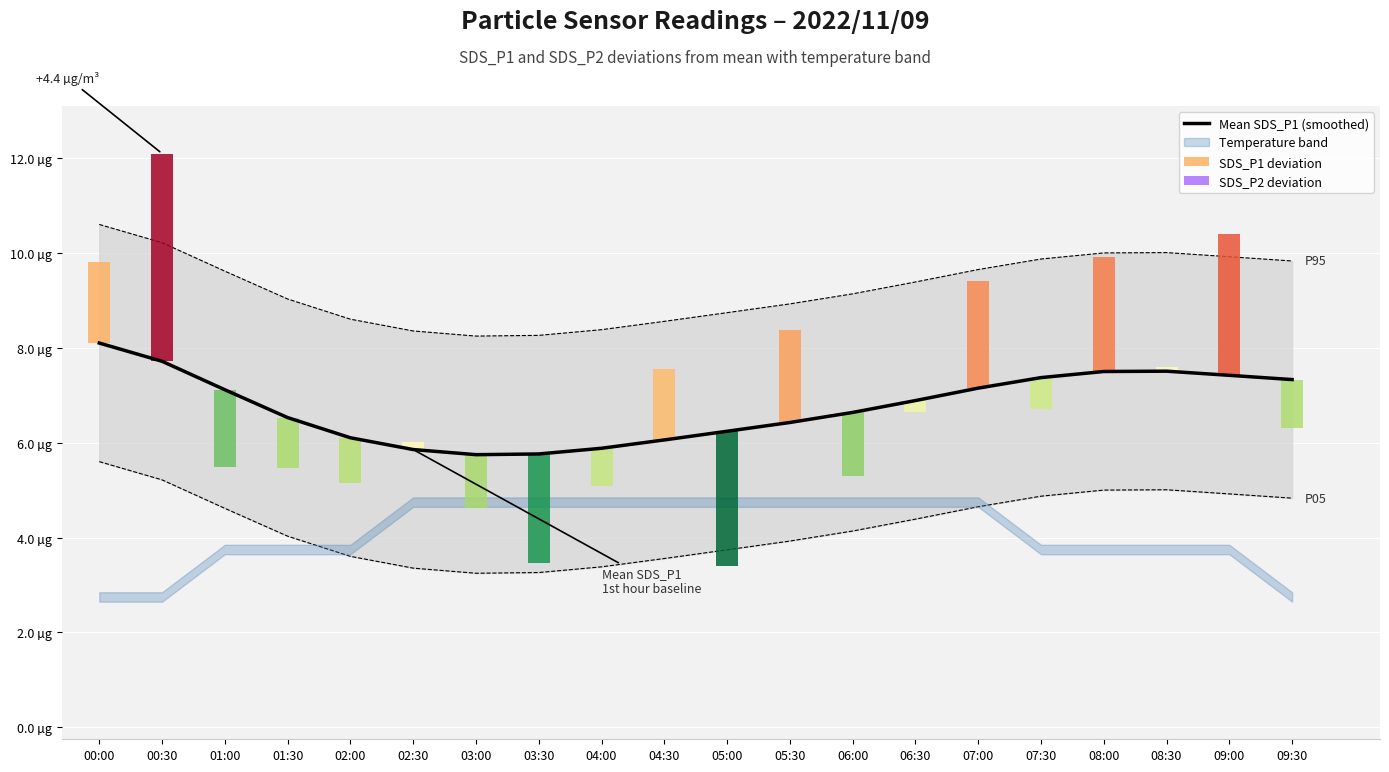

What position from the left is 02:30?

6